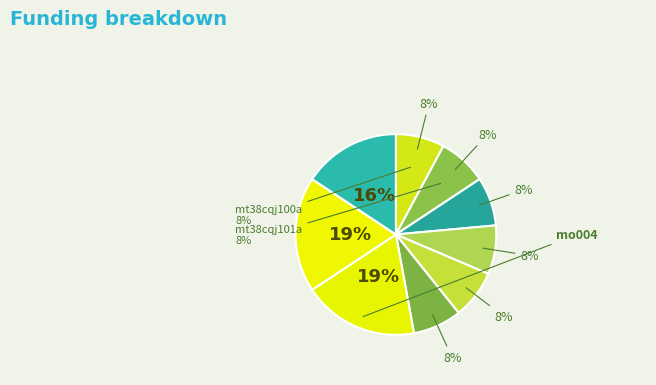

Does any single category account for the majority?

No